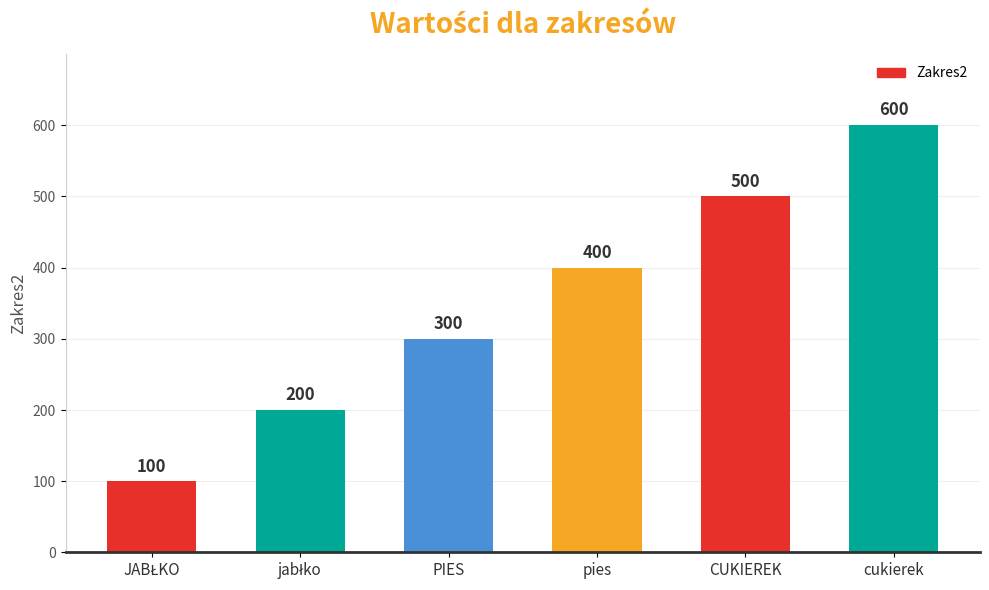

How many series are shown in this chart?

1